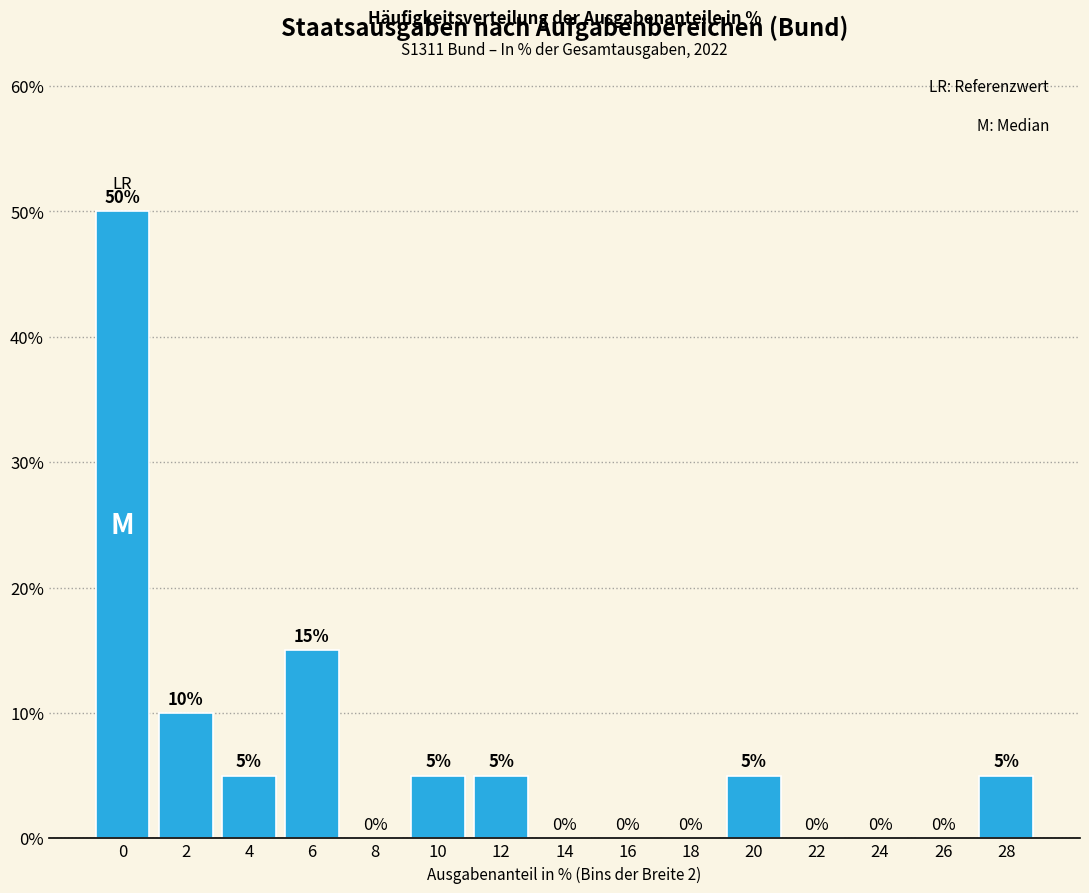

Reading left to right, list all the values displayed in this chart.

0=50	2=10	4=5	6=15	8=0	10=5	12=5	14=0	16=0	18=0	20=5	22=0	24=0	26=0	28=5